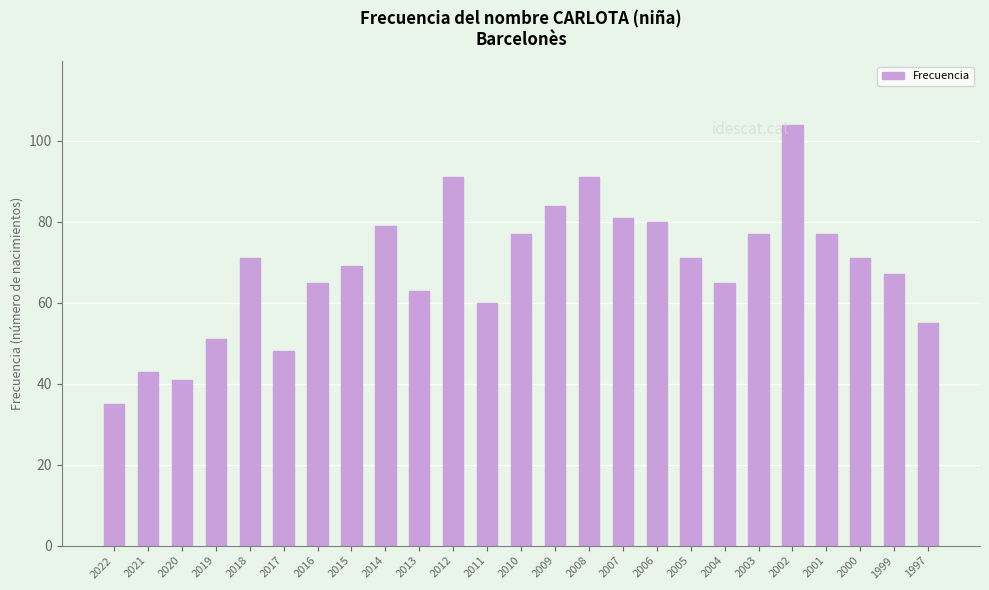

Are the bars horizontal?

No